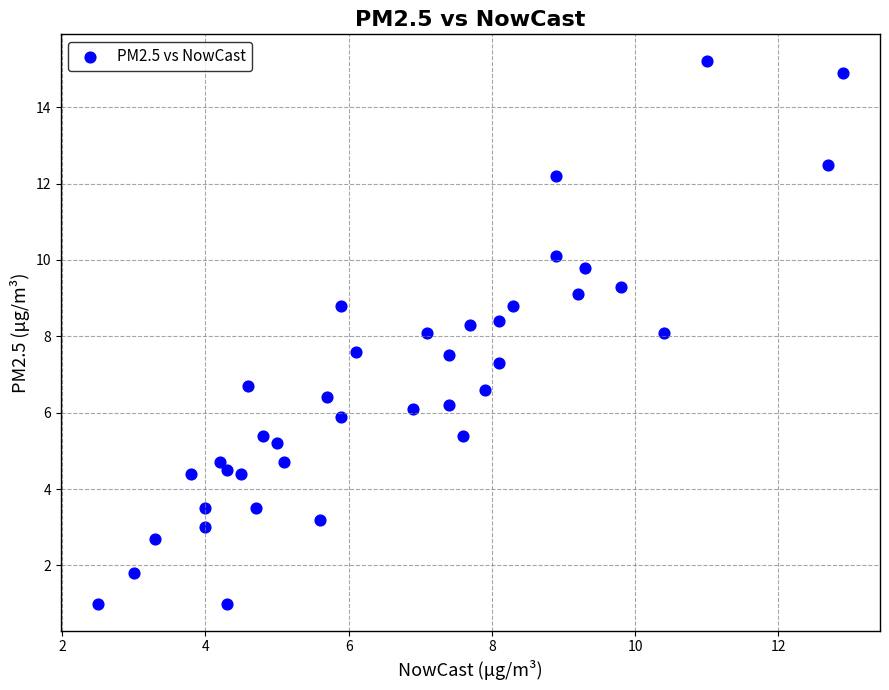

What is the range of Y values (max minus min)?

14.2